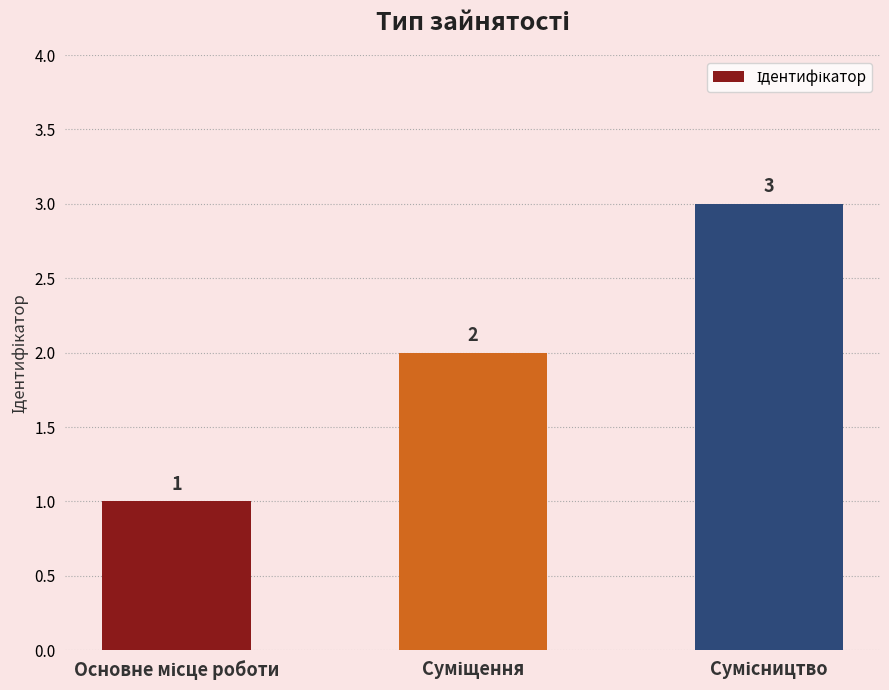

What is the greatest value displayed?

3